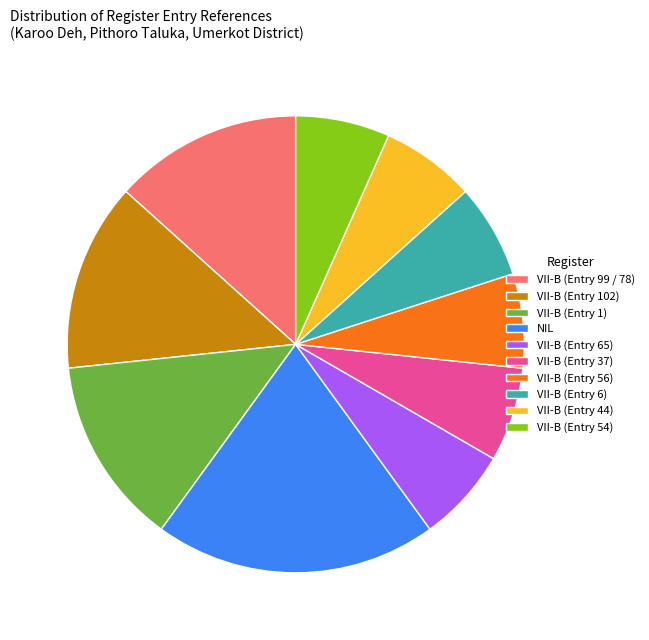

How many segments does this pie chart have?

10